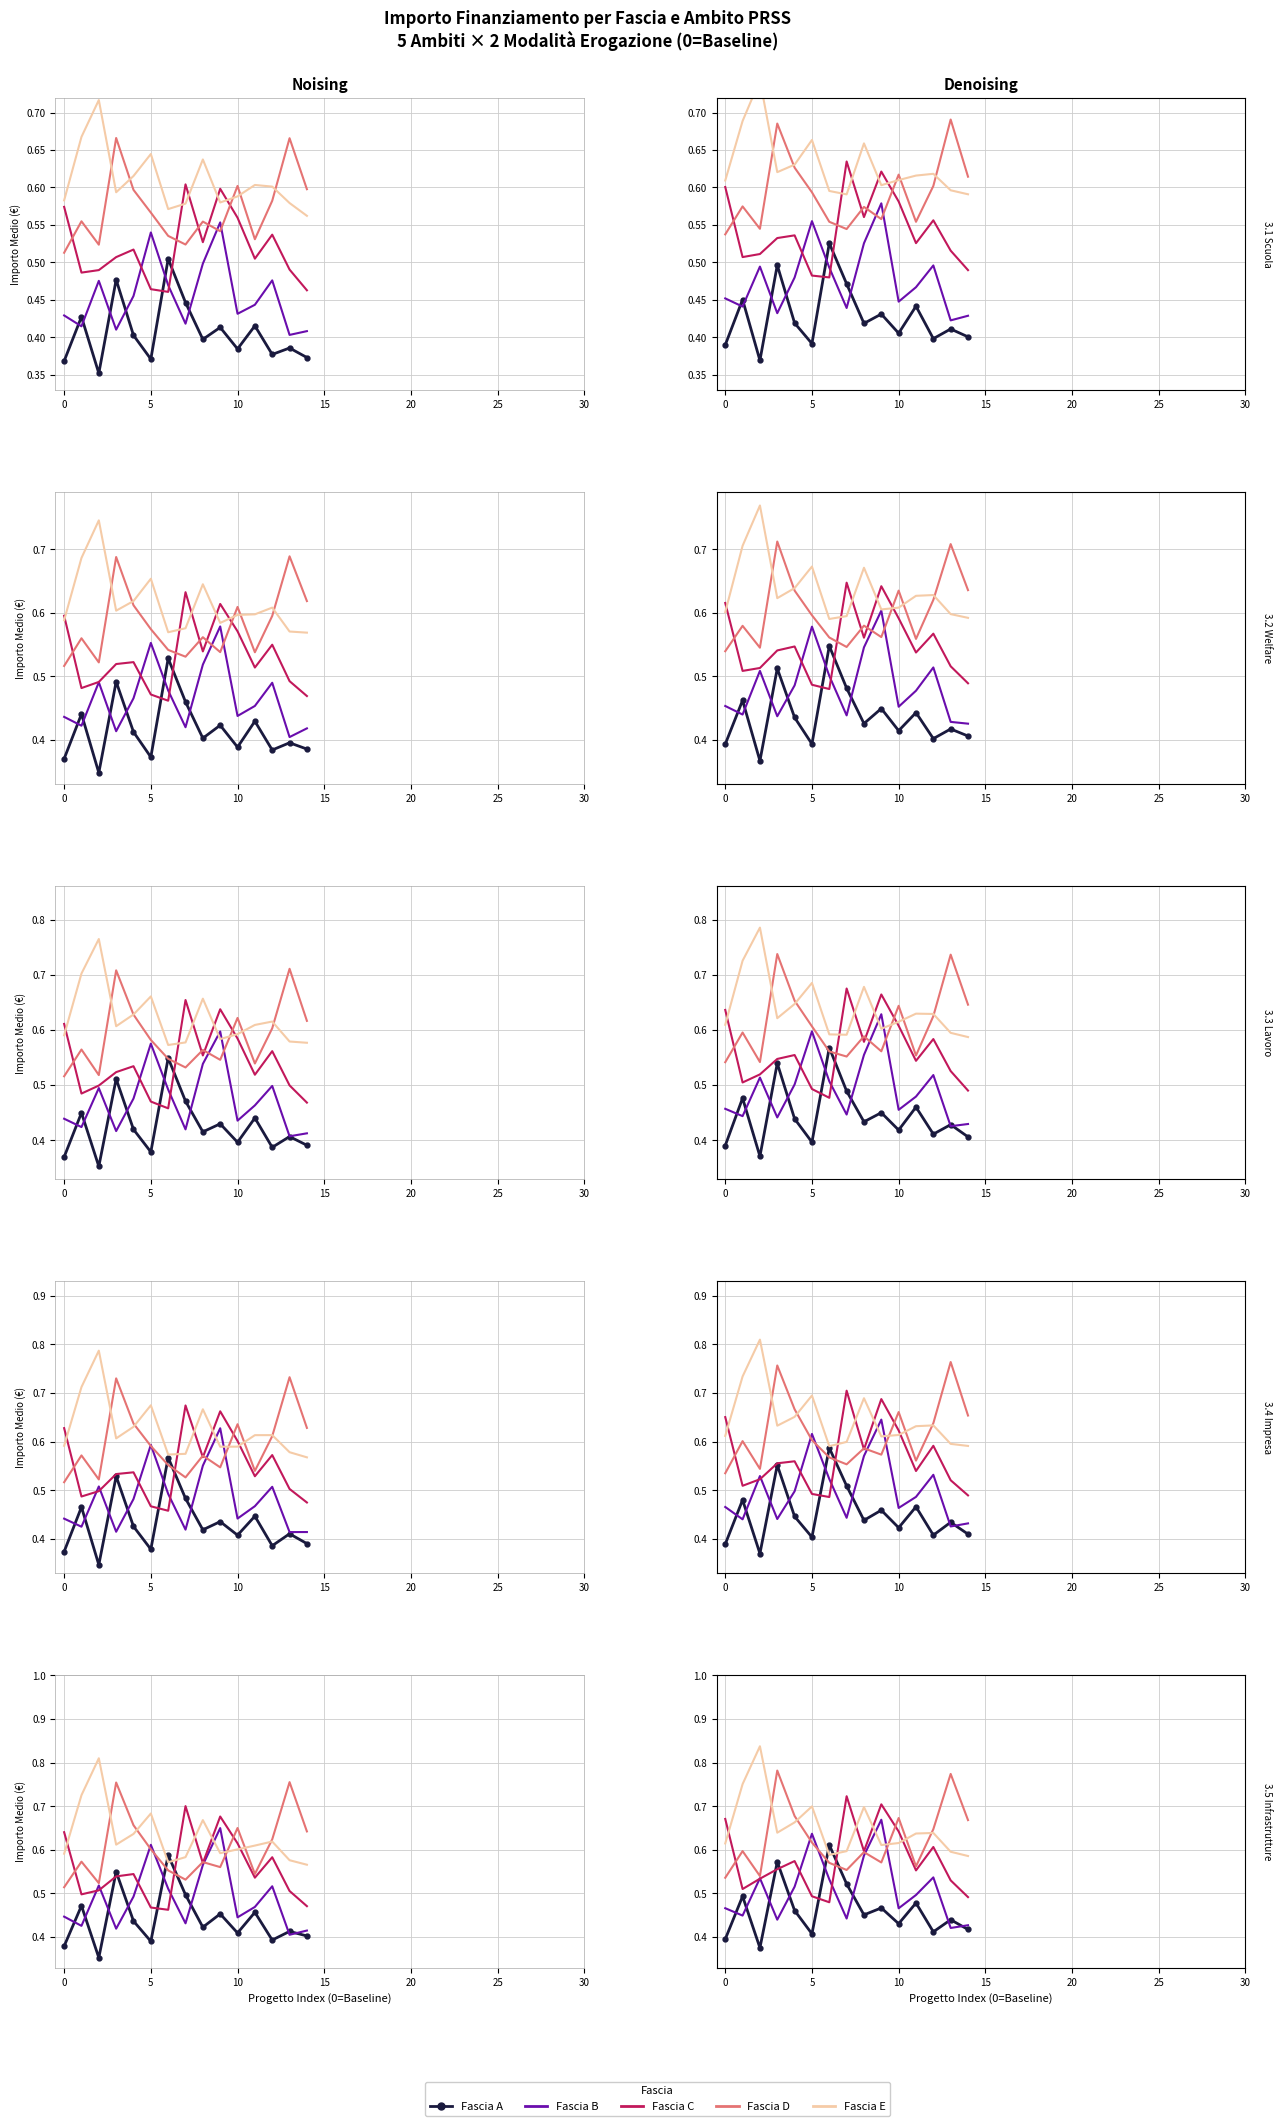

The Fascia D series shows 0.8 at 9. True or false?

False